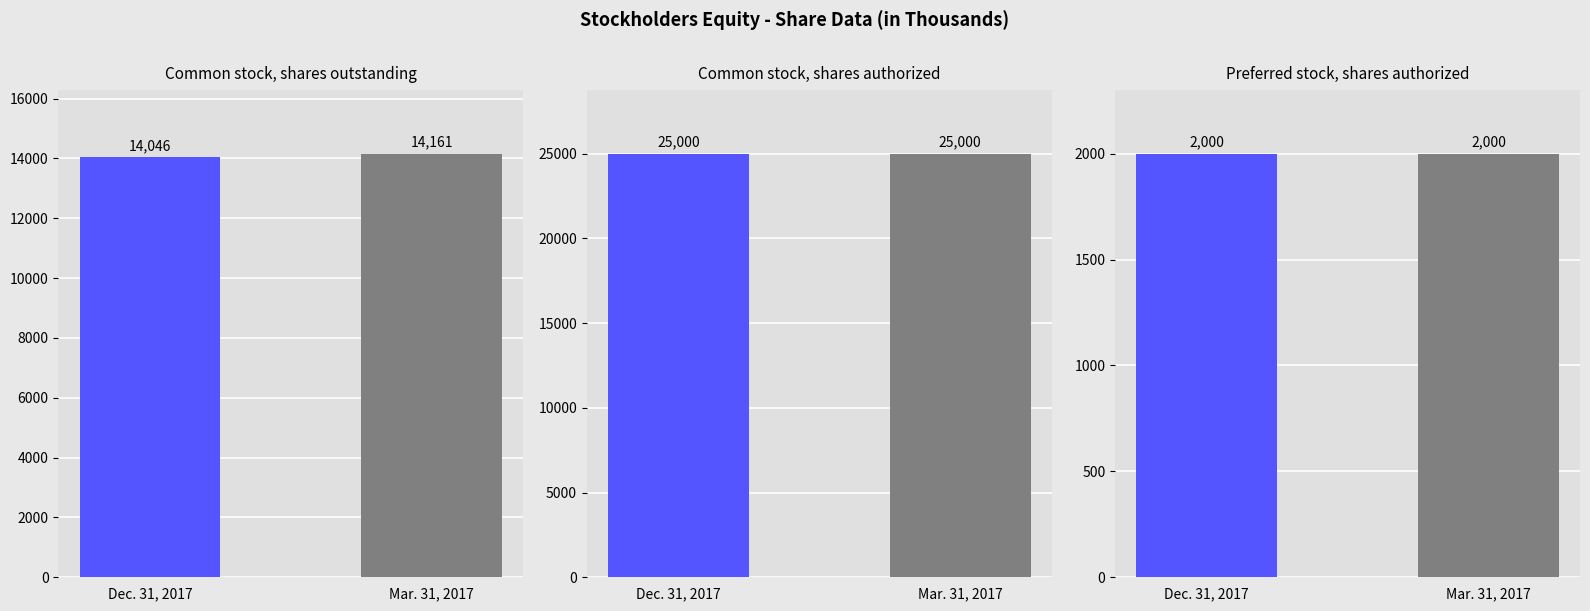

Which series has the widest spread of values?

Dec. 31, 2017